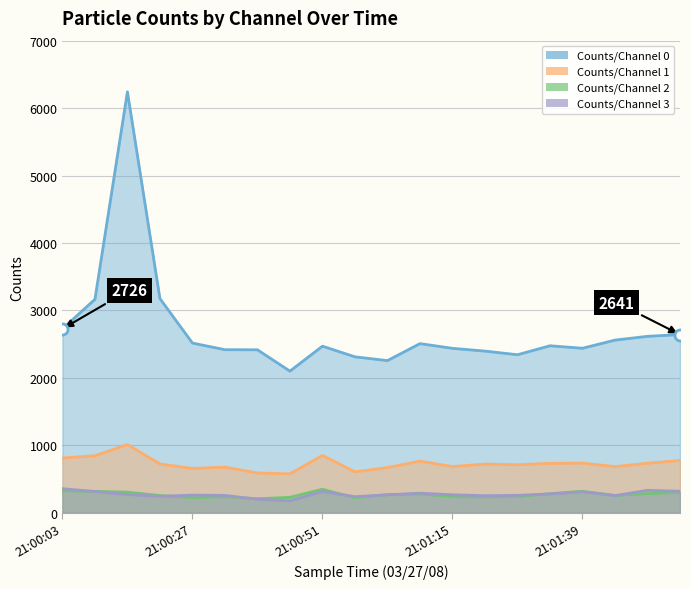

Which series has the largest range (max minus min)?

Counts/Channel 0